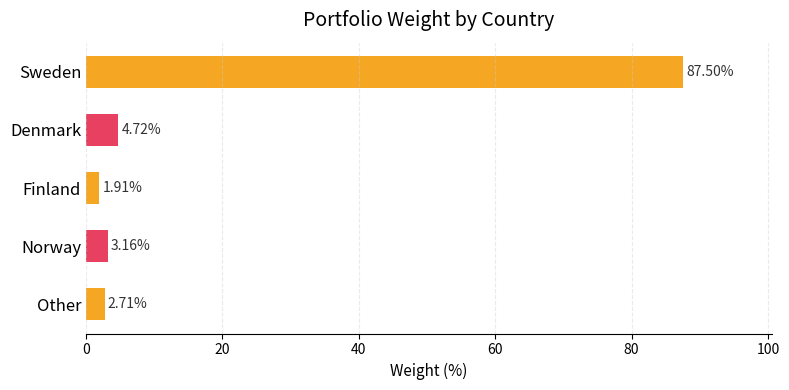

Rank the categories by value from lowest to highest.

Finland, Other, Norway, Denmark, Sweden